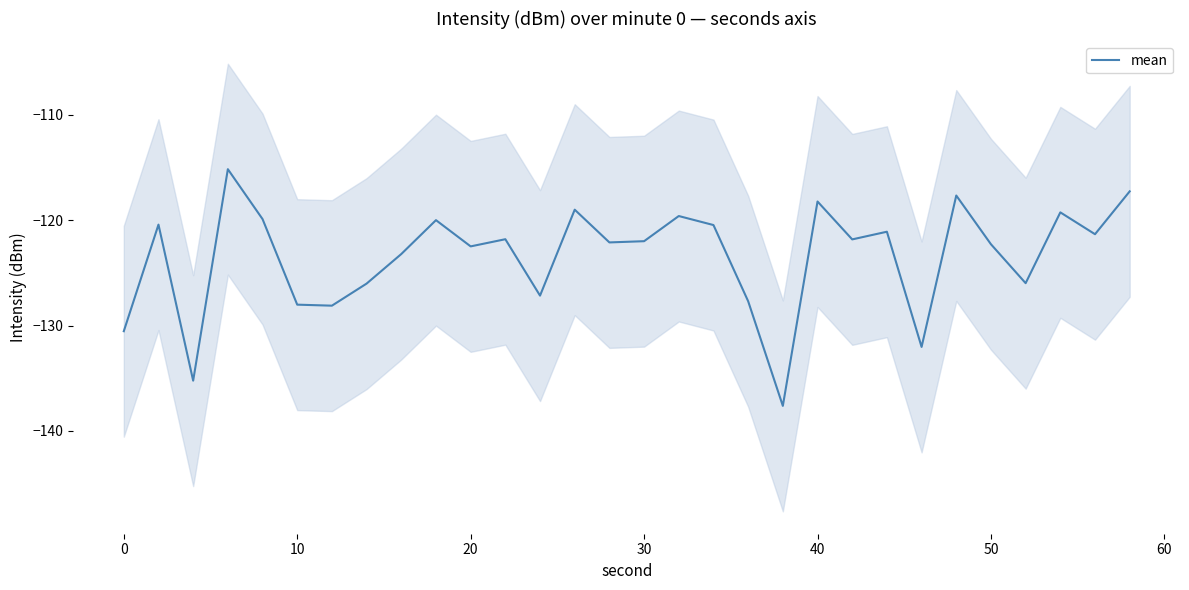

The value of mean at 50 is -37.5. True or false?

False